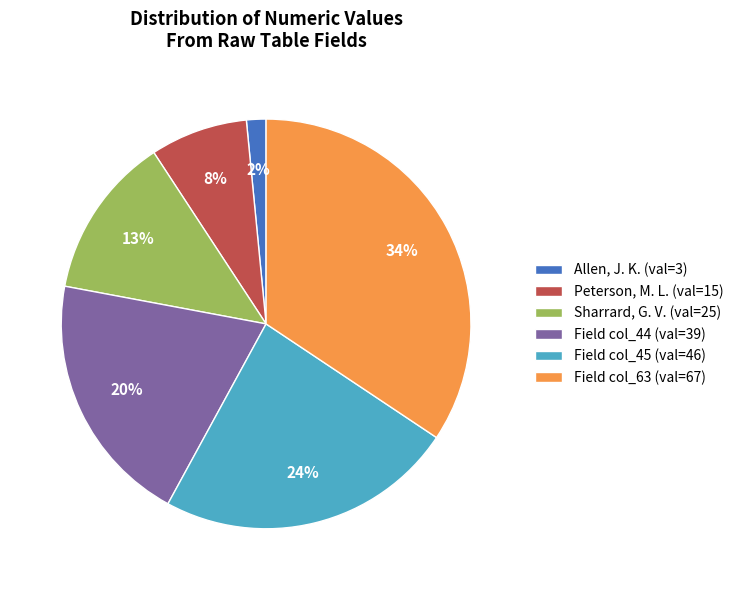

To the nearest percent, what is the average slice percentage?

17%